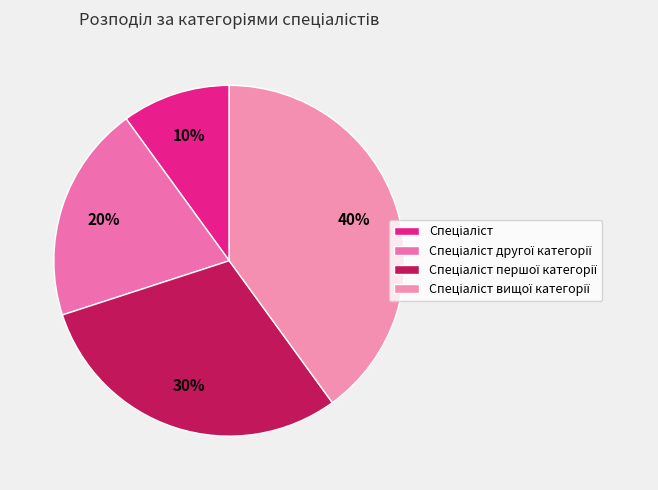

What is the ratio of the value at Спеціаліст вищої категорії to the value at Спеціаліст?

4.0